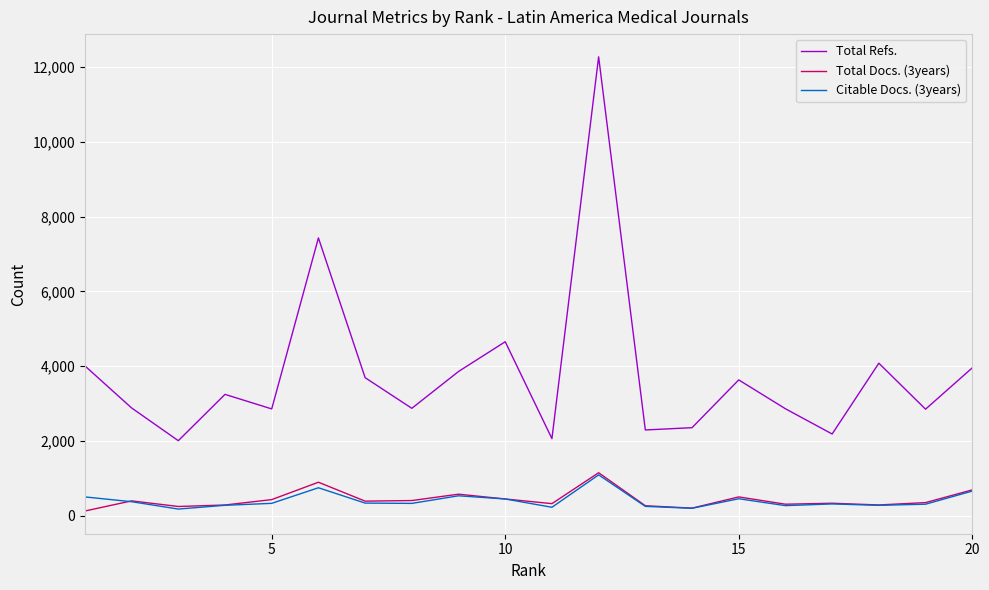

What is the lowest value of the Total Refs. series?

2004